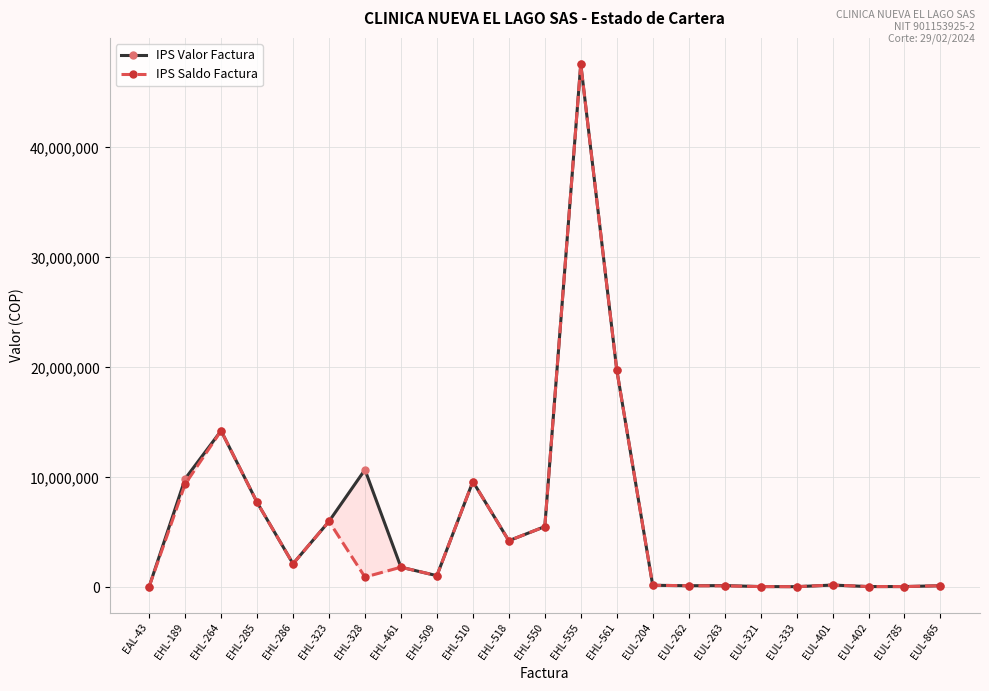

Reading right to left, what are all the values shown in this chart?

IPS Valor Factura: 158227	80000	80000	216994	70000	80000	168939	156144	196792	19792031	47568218	5531322	4245093	9625031	1070000	1840000	10698400	6003590	2150000	7736435	14241080	9874000	75000
IPS Saldo Factura: 158227	80000	80000	216994	70000	80000	140000	156144	196792	19792031	47568218	5531322	4245093	9625031	1070000	1840000	942966	6003590	2150000	7736435	14241080	9385703	75000